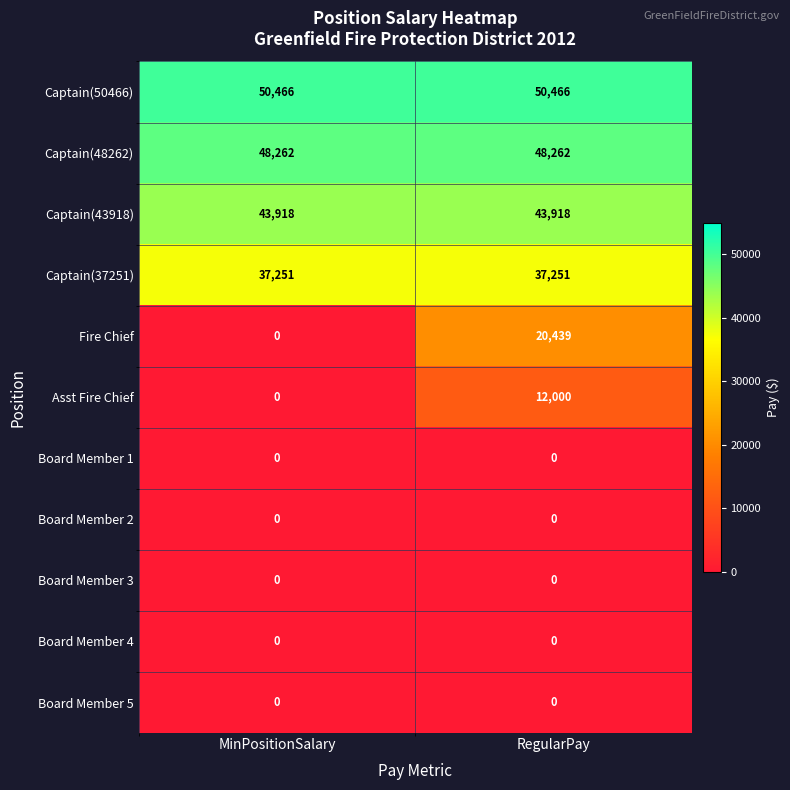

Reading left to right, extract all data points from this chart.

Captain(50466): 50466	50466
Captain(48262): 48262	48262
Captain(43918): 43918	43918
Captain(37251): 37251	37251
Fire Chief: 0	20439
Asst Fire Chief: 0	12000
Board Member 1: 0	0
Board Member 2: 0	0
Board Member 3: 0	0
Board Member 4: 0	0
Board Member 5: 0	0